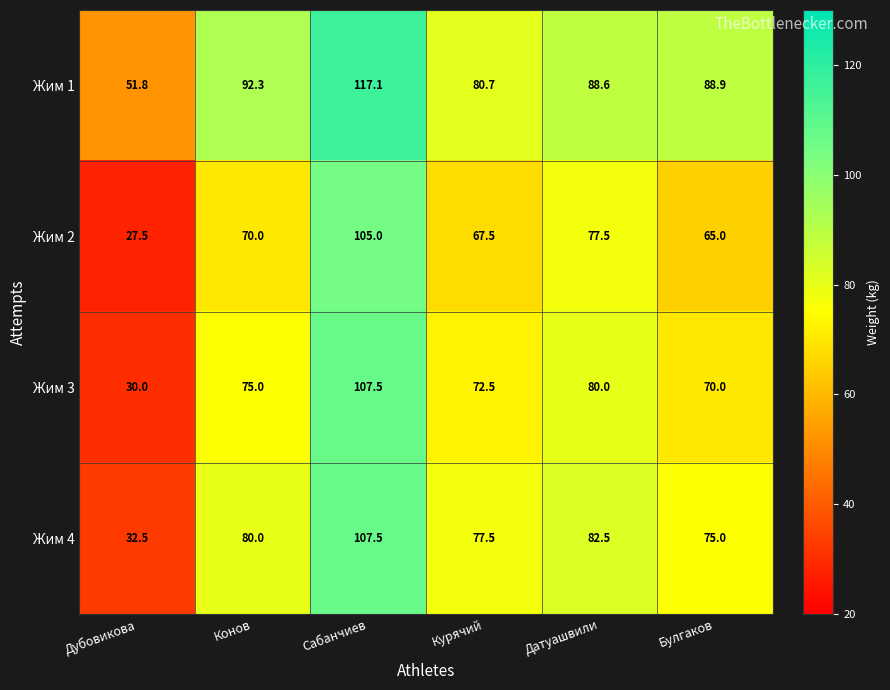

What is the maximum value shown in the chart?

117.1